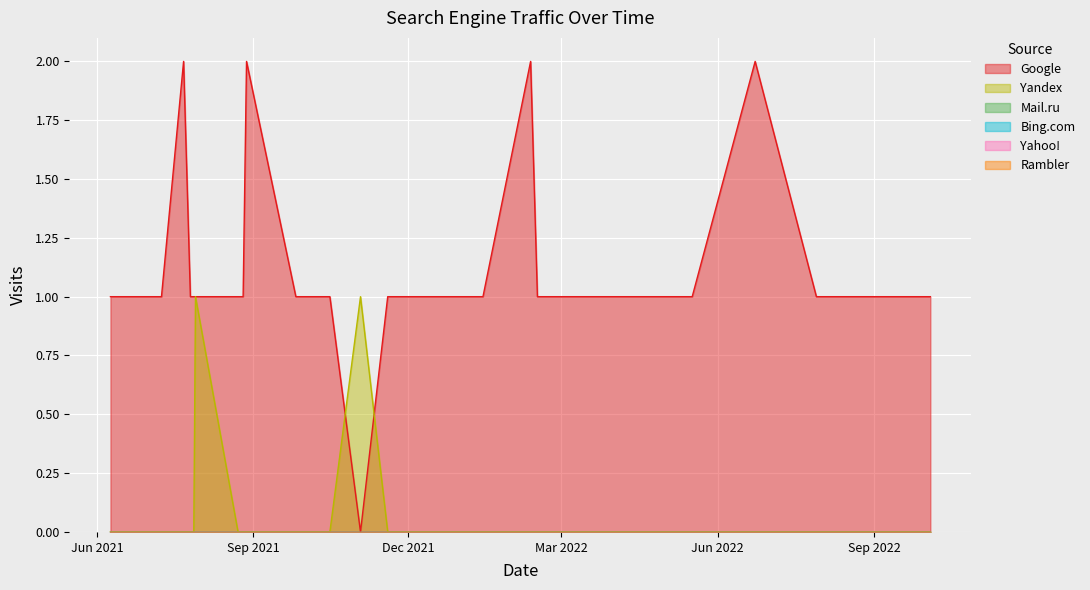

How many Yandex values are between 0 and 1?

40